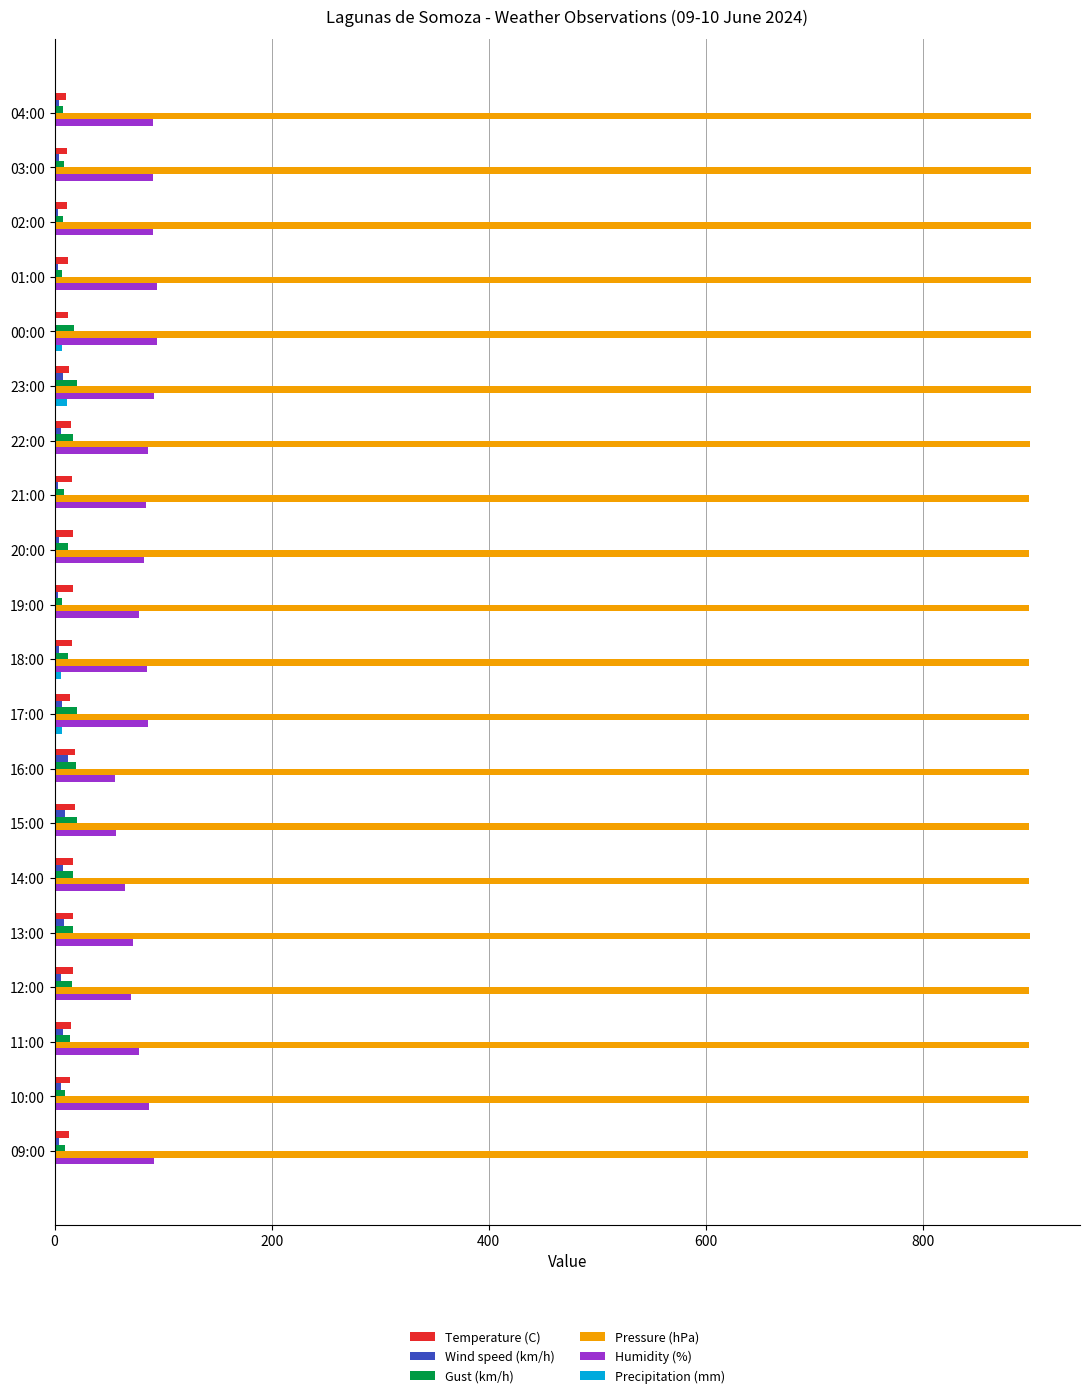

Is the value of Temperature (C) at 10:00 greater than the value of Pressure (hPa) at 19:00?

No